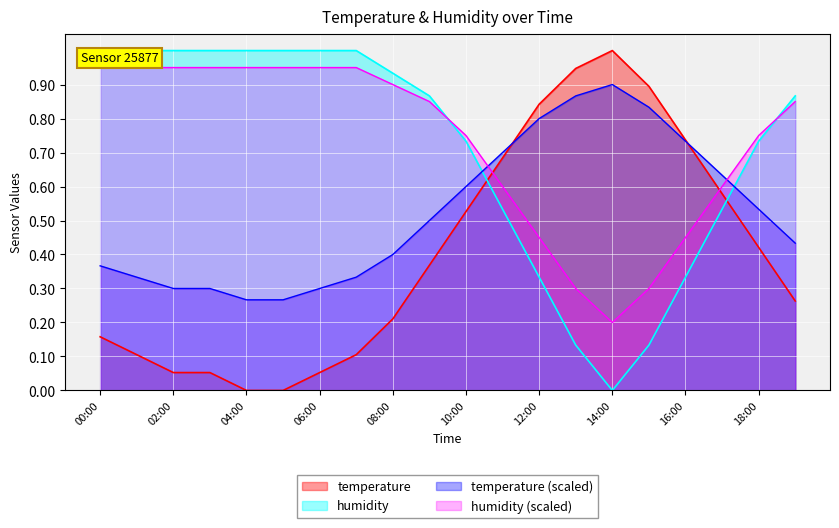

What is the average value of the humidity series?

0.7